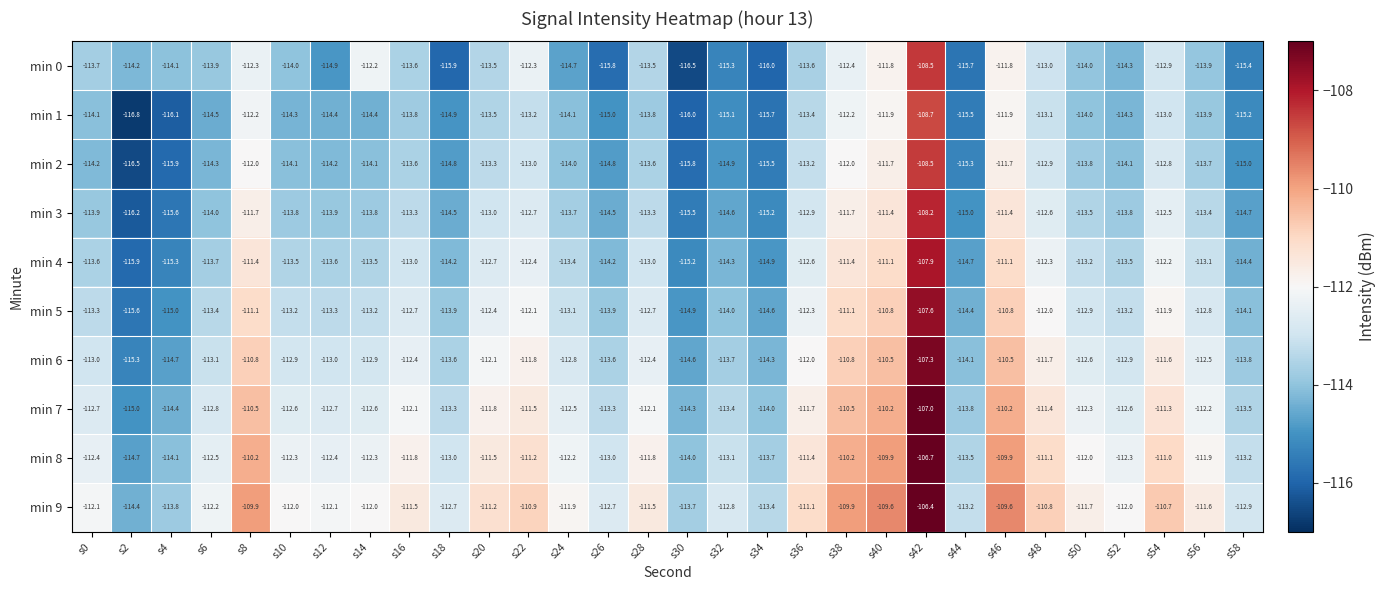

At which label does min 0 first exceed -113?

s8